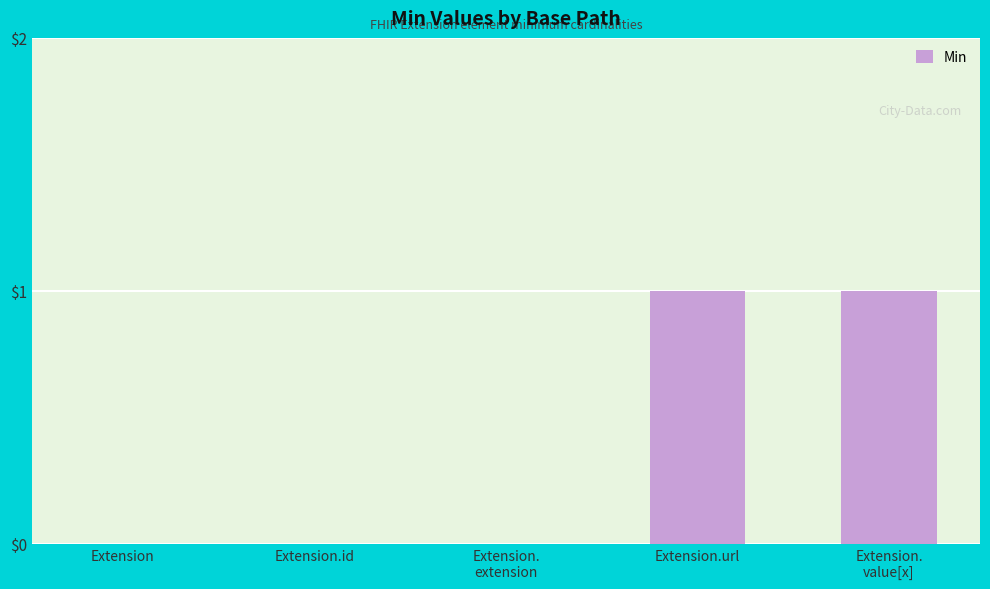

What is the change in value from Extension.id to Extension.url?

+1